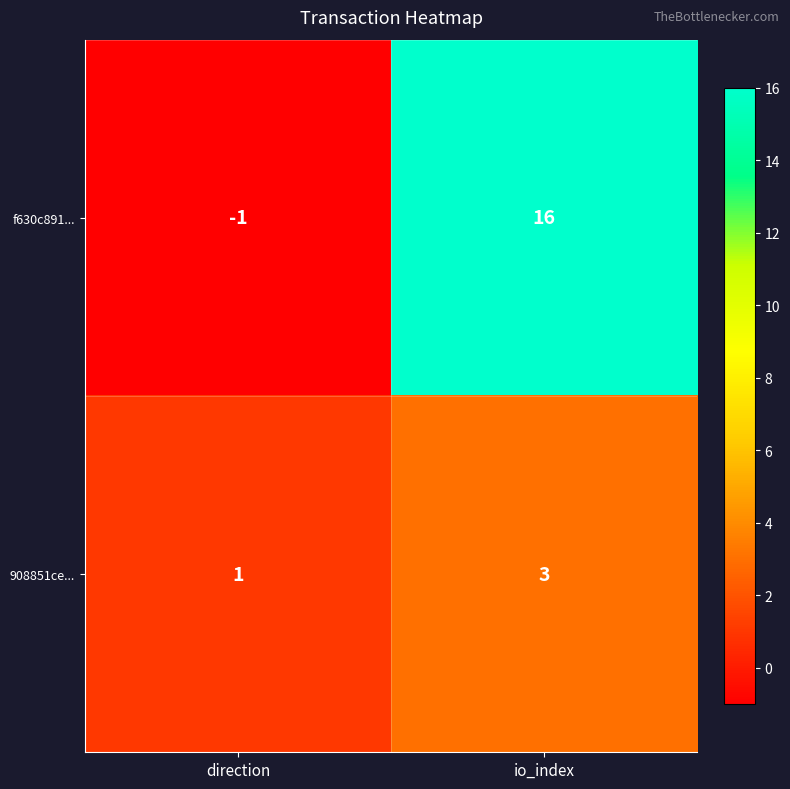

Count the number of data series in this chart.

2